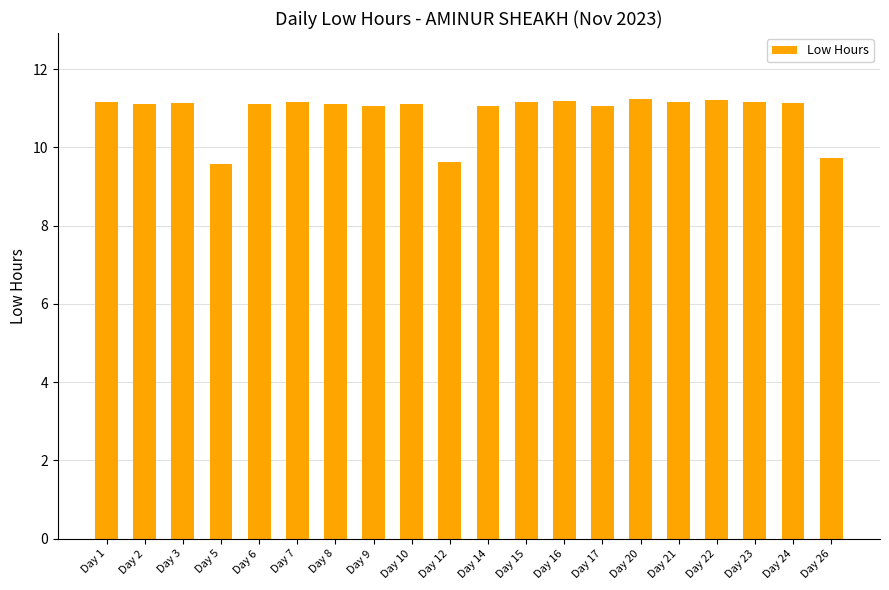

What is the value of the 10th bar from the left?

9.6